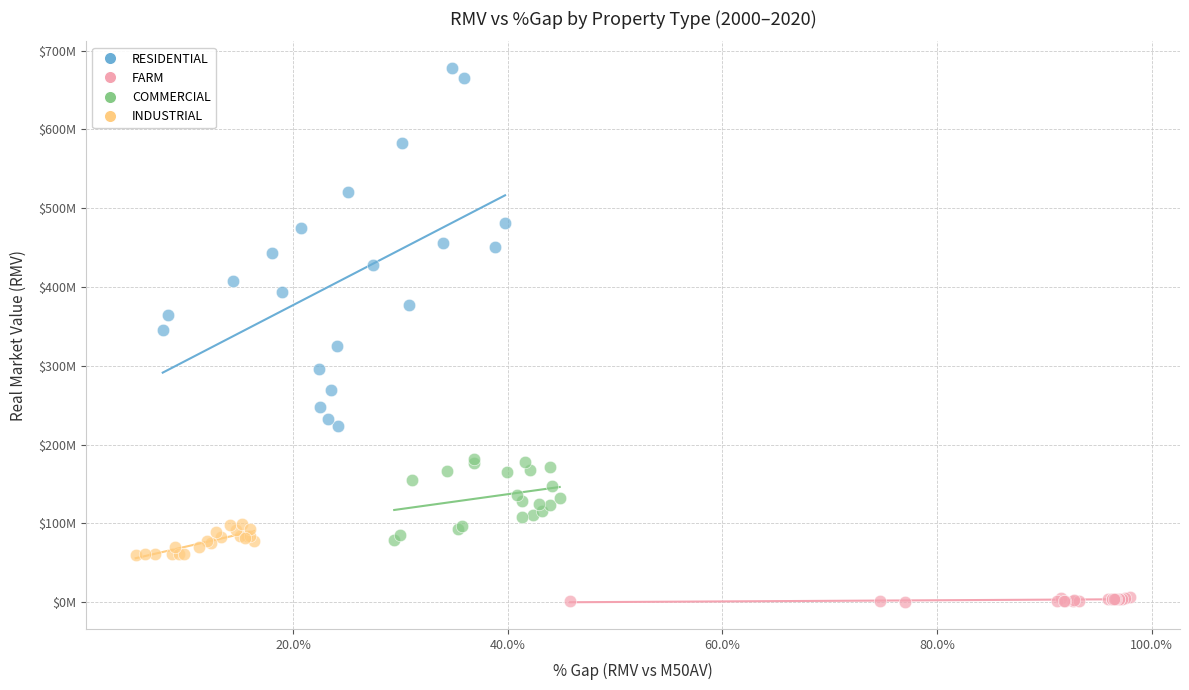

Which series has the widest spread of Y values?

RESIDENTIAL